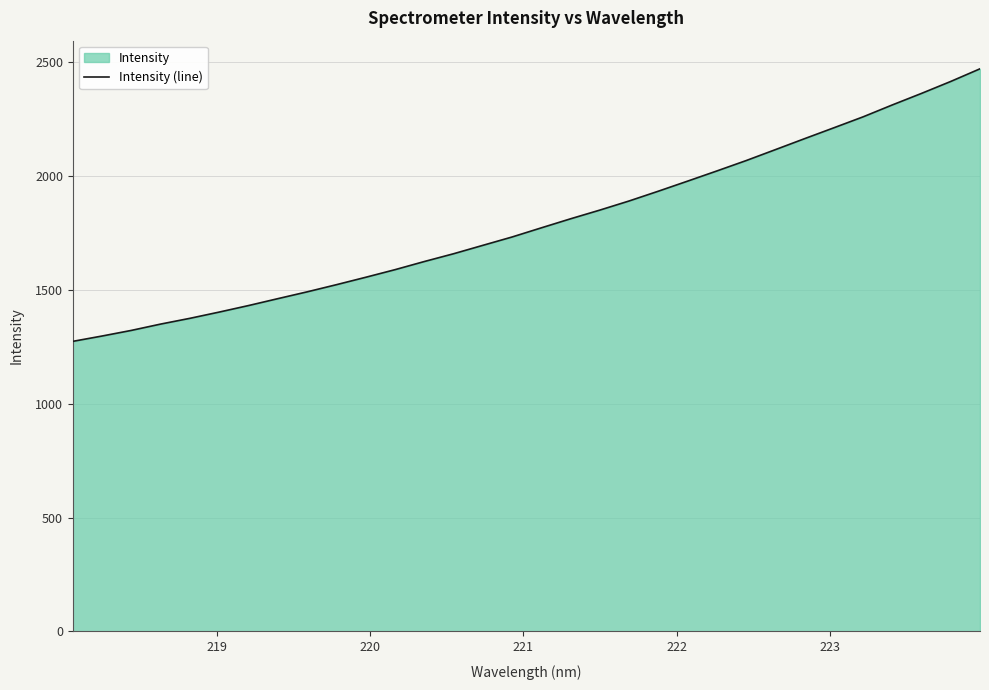

How many data points does each series have?

32